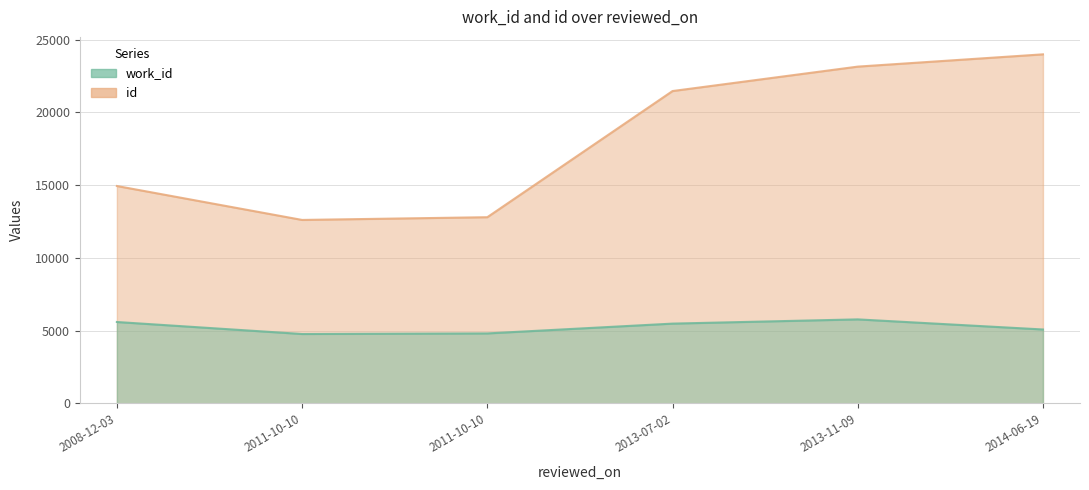

What is the average value of the id series?

18152